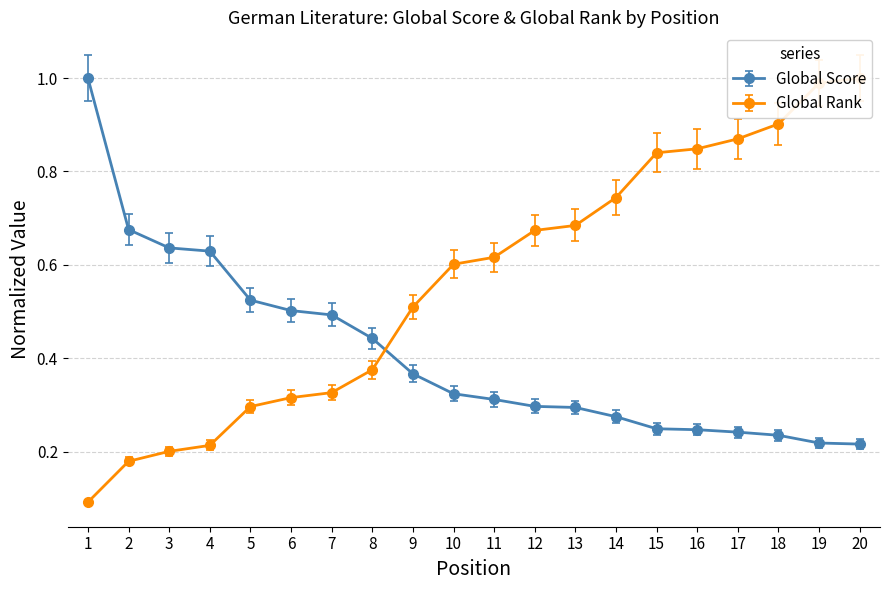

What is the difference between the Global Score values at 6 and 18?

0.3